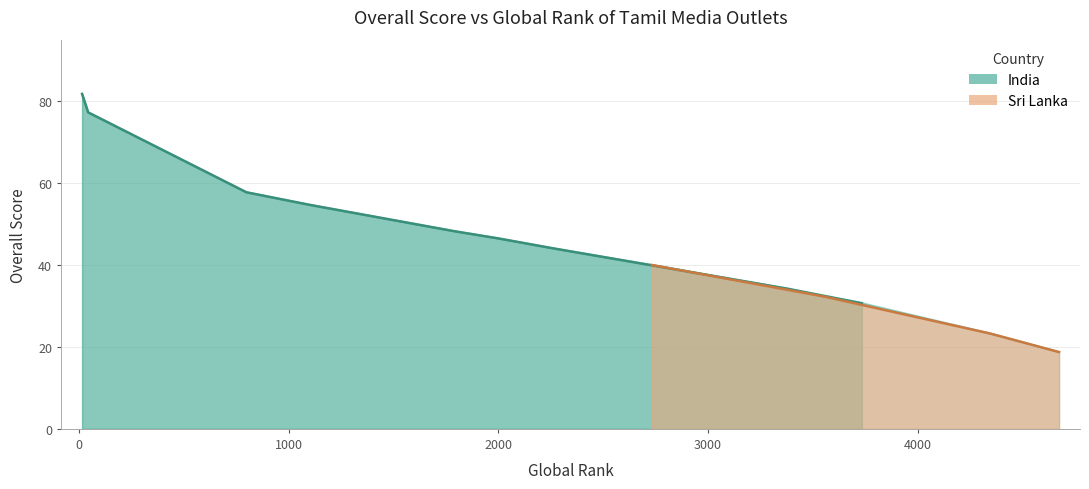

What is the value of the 13th point from the left?

23.2